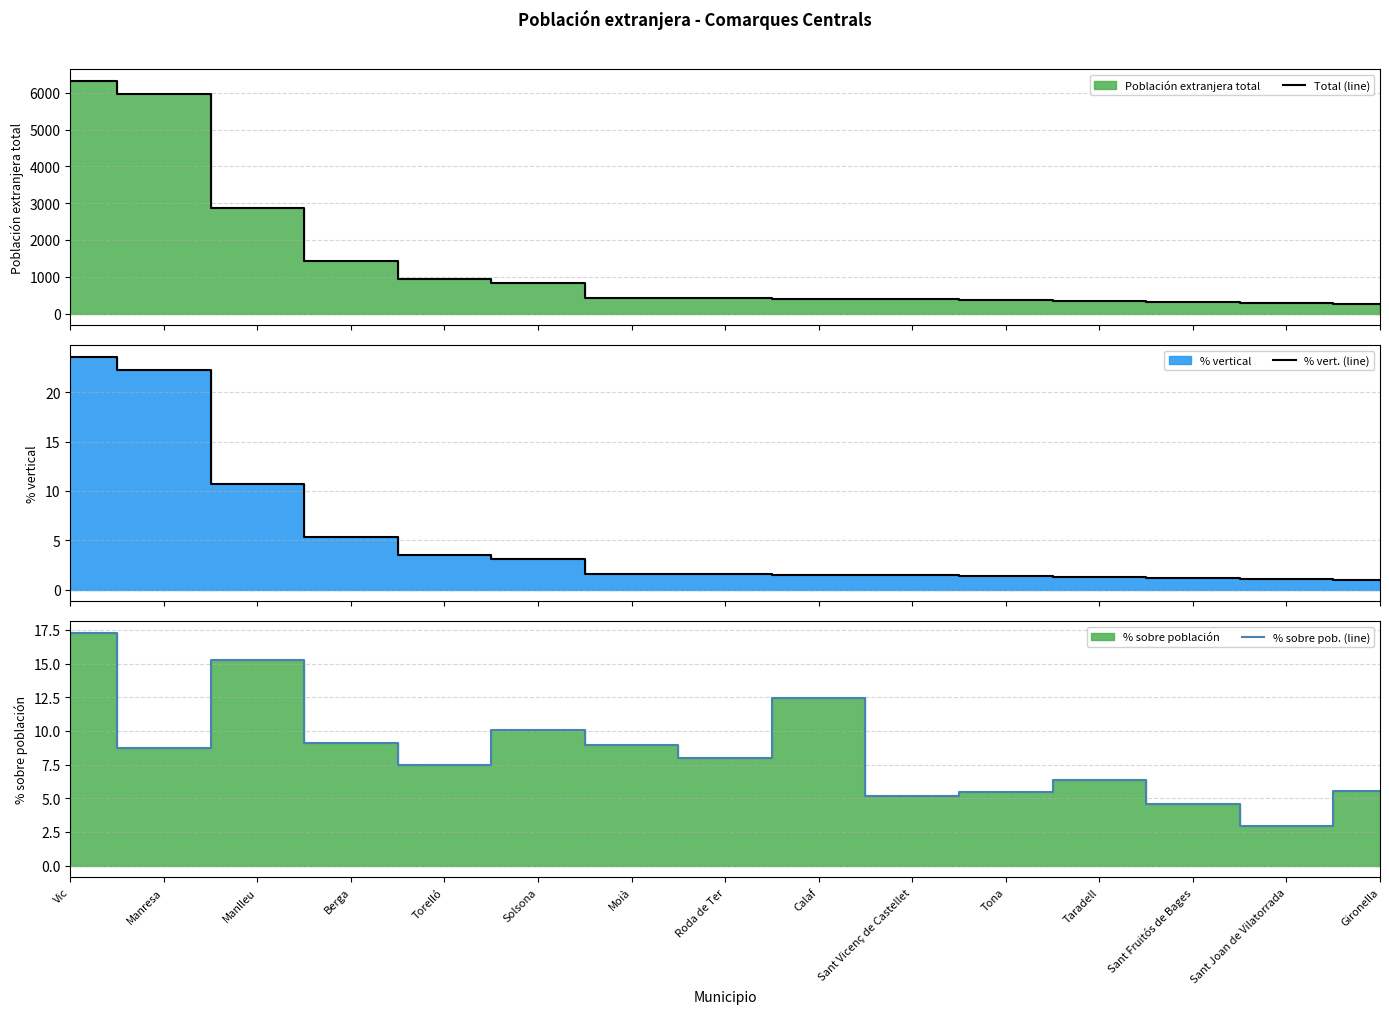

At how many categories does at least one series exceed 1144?

4